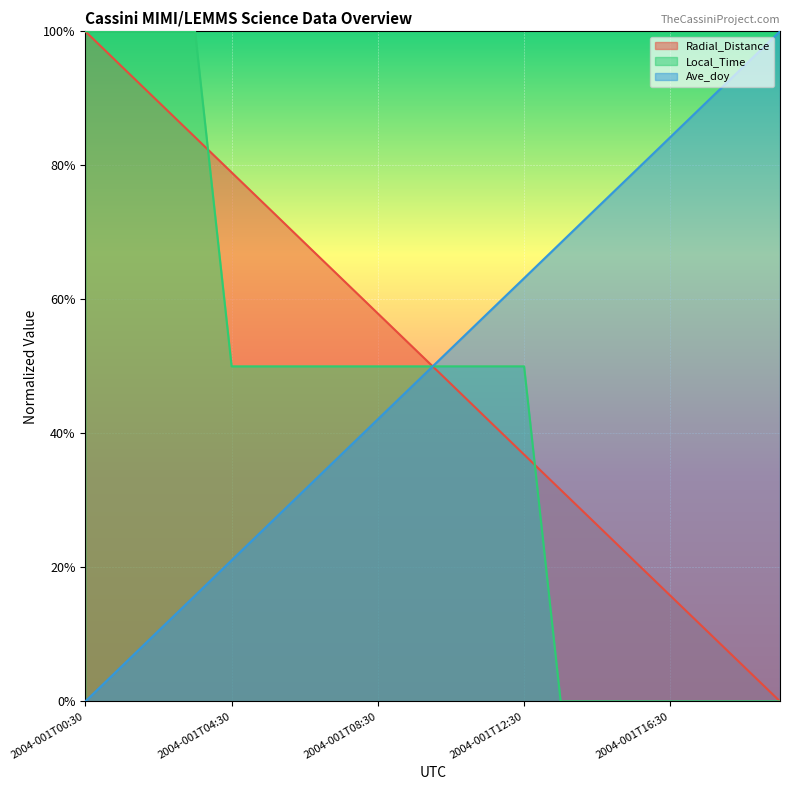

How many times do Radial_Distance and Local_Time cross each other?

3